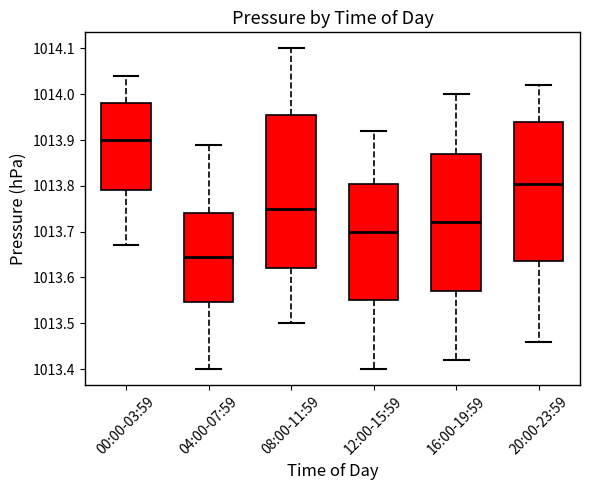

Reading left to right, transcribe this box plot: for each box, give where its median line is, the range the box spans, and where its two whiskers end, as read against the y-axis. The values are not printed on the chart, so give them approximately, as read against the axis.

00:00-03:59: median 1013.90, box 1013.79 to 1013.98, whiskers 1013.67 to 1014.04
04:00-07:59: median 1013.65, box 1013.55 to 1013.74, whiskers 1013.40 to 1013.89
08:00-11:59: median 1013.75, box 1013.62 to 1013.96, whiskers 1013.50 to 1014.10
12:00-15:59: median 1013.70, box 1013.55 to 1013.81, whiskers 1013.40 to 1013.92
16:00-19:59: median 1013.72, box 1013.57 to 1013.87, whiskers 1013.42 to 1014.00
20:00-23:59: median 1013.81, box 1013.64 to 1013.94, whiskers 1013.46 to 1014.02